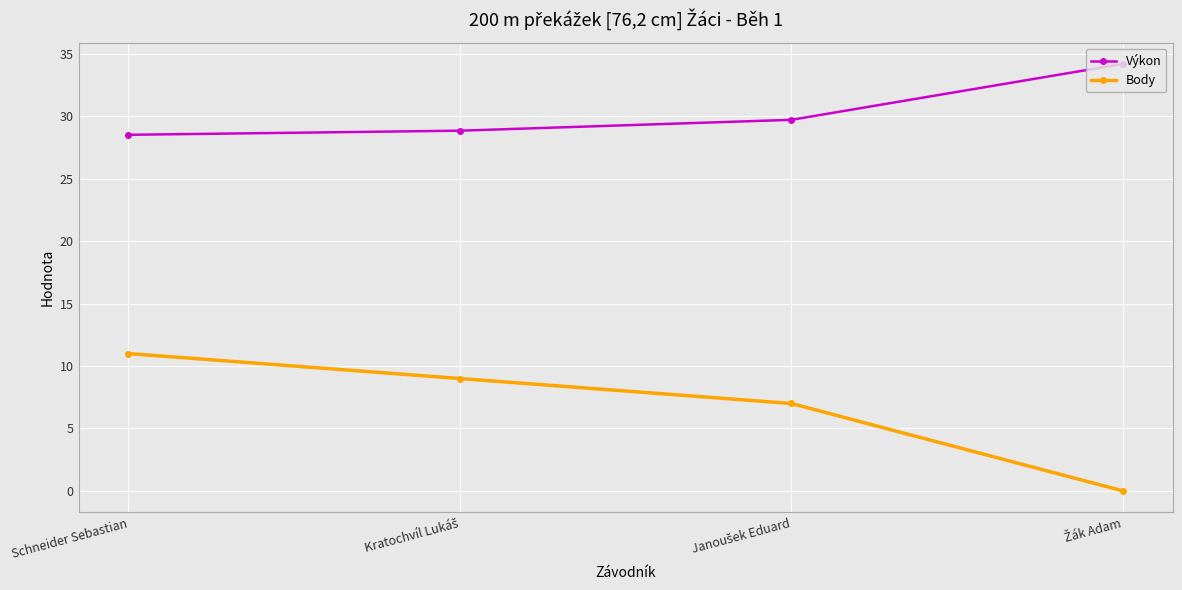

What is the difference between the maximum and minimum values in the Body series?

11.0